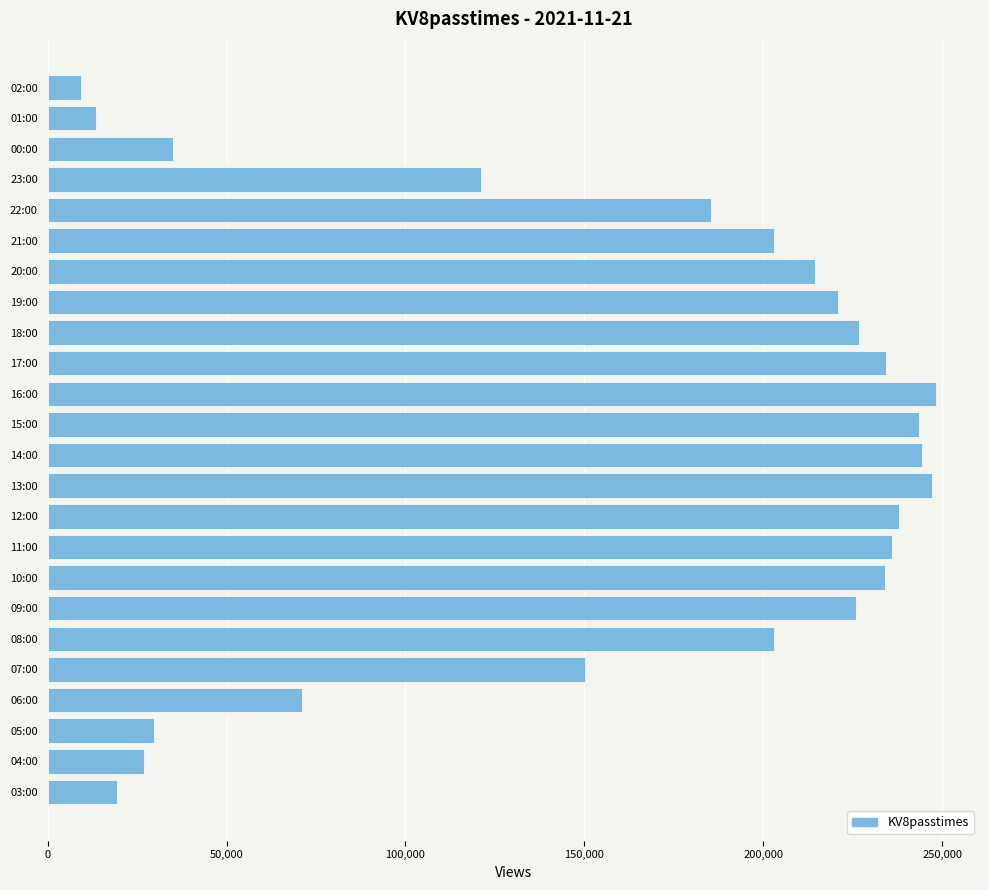

True or false: the data shows 150298 at 07:00.

True